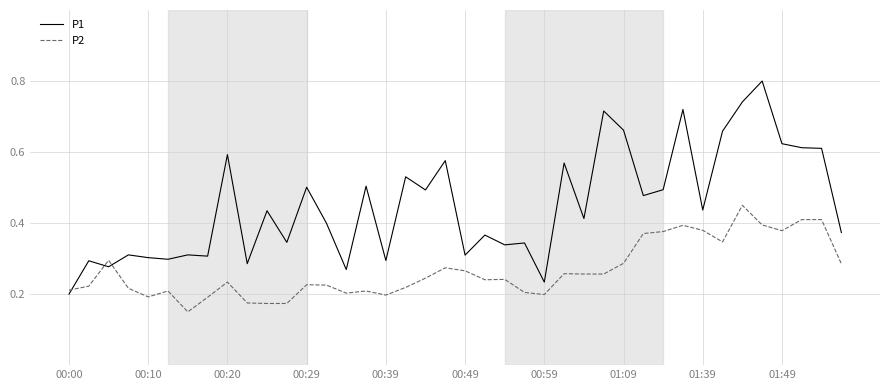

Which series has the largest range (max minus min)?

P1